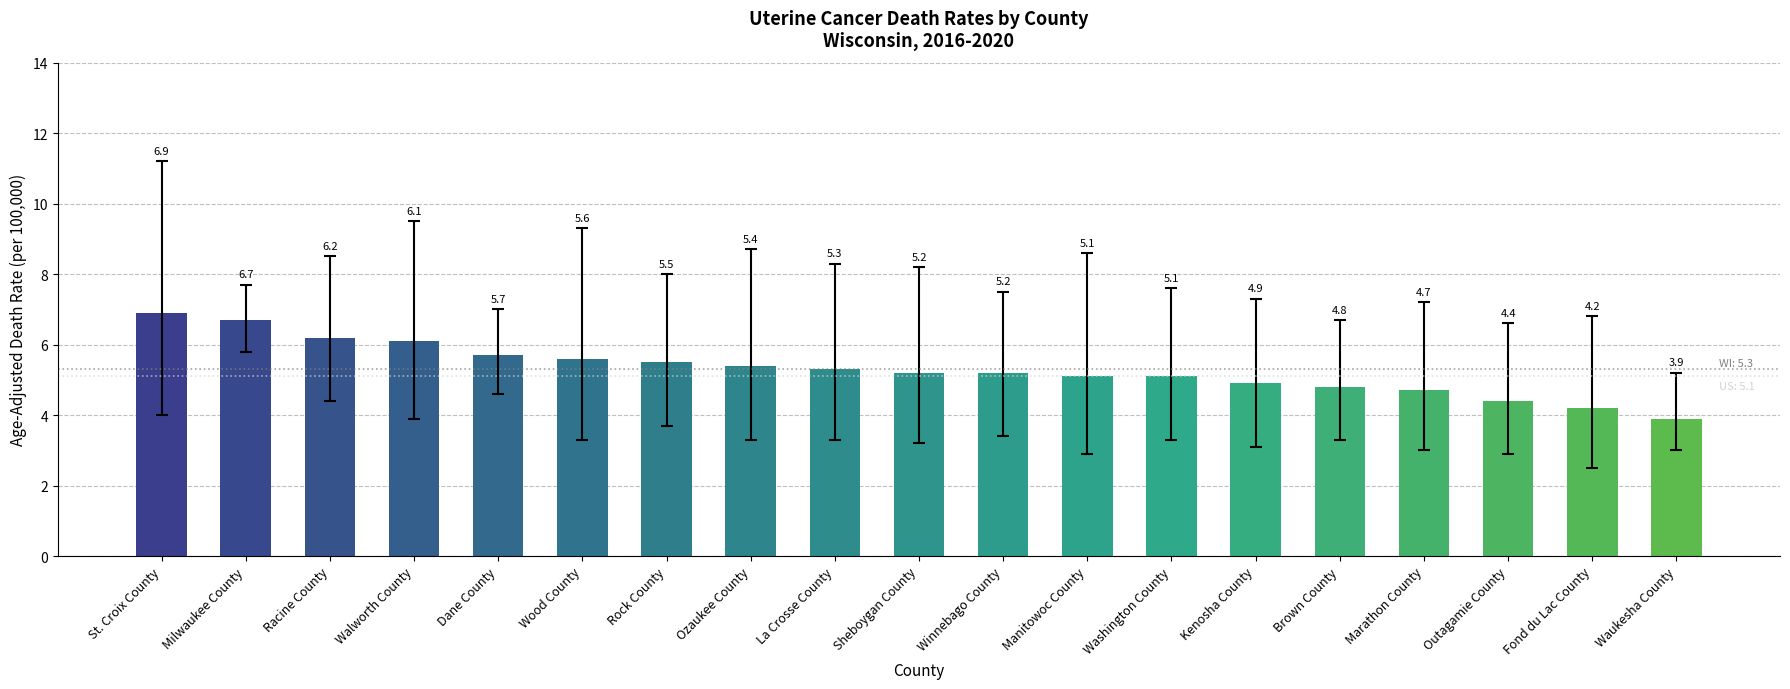

Reading right to left, list all the values displayed in this chart.

Waukesha County=3.9	Fond du Lac County=4.2	Outagamie County=4.4	Marathon County=4.7	Brown County=4.8	Kenosha County=4.9	Washington County=5.1	Manitowoc County=5.1	Winnebago County=5.2	Sheboygan County=5.2	La Crosse County=5.3	Ozaukee County=5.4	Rock County=5.5	Wood County=5.6	Dane County=5.7	Walworth County=6.1	Racine County=6.2	Milwaukee County=6.7	St. Croix County=6.9